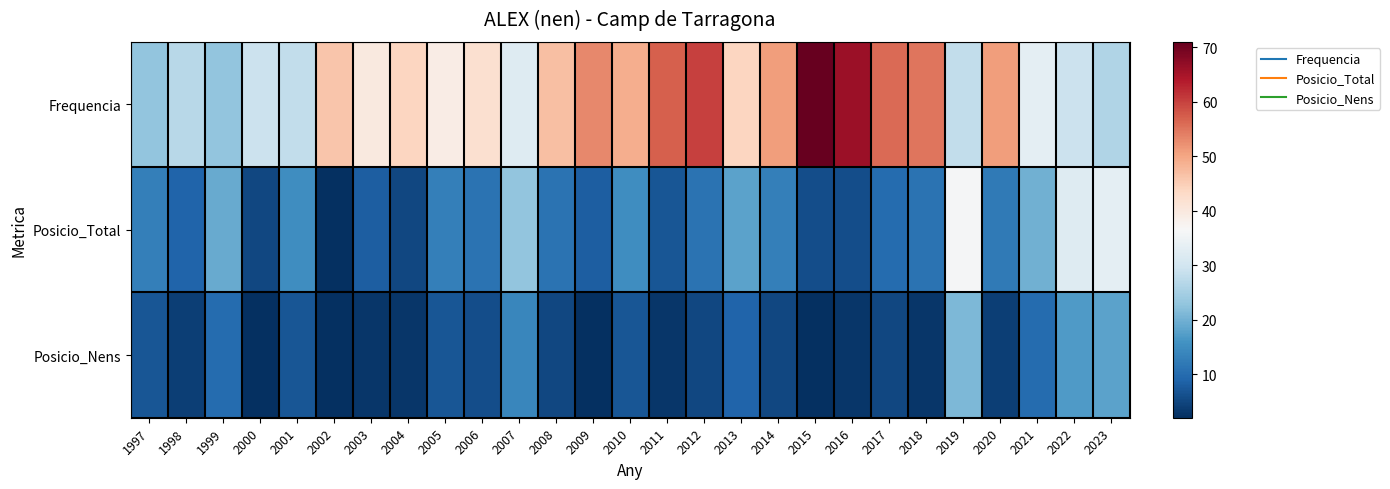

What is the total value across all series at 2020?

67